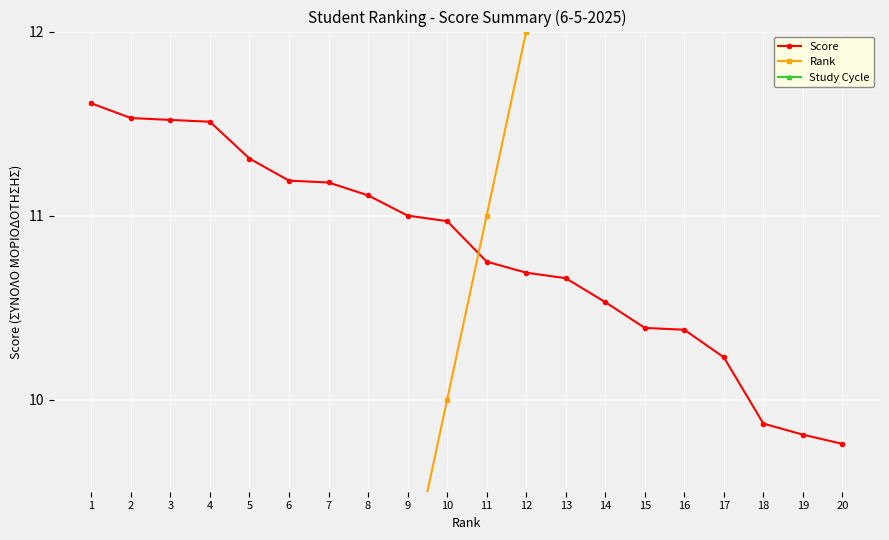

What value does the Rank series have at 12?

12.0